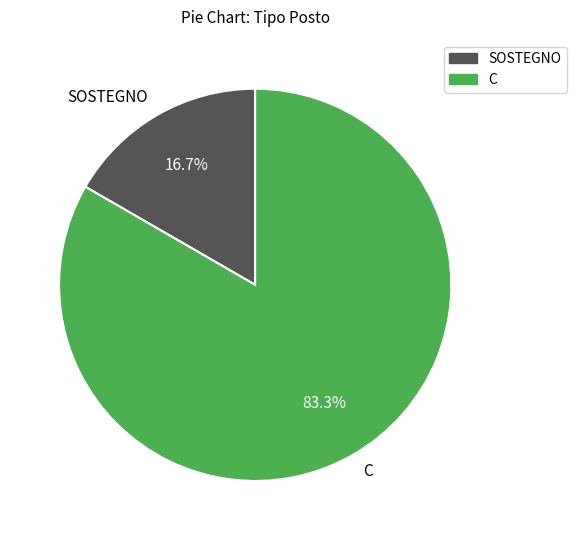

Approximately how many times larger is the value at C compared to SOSTEGNO?

5.0